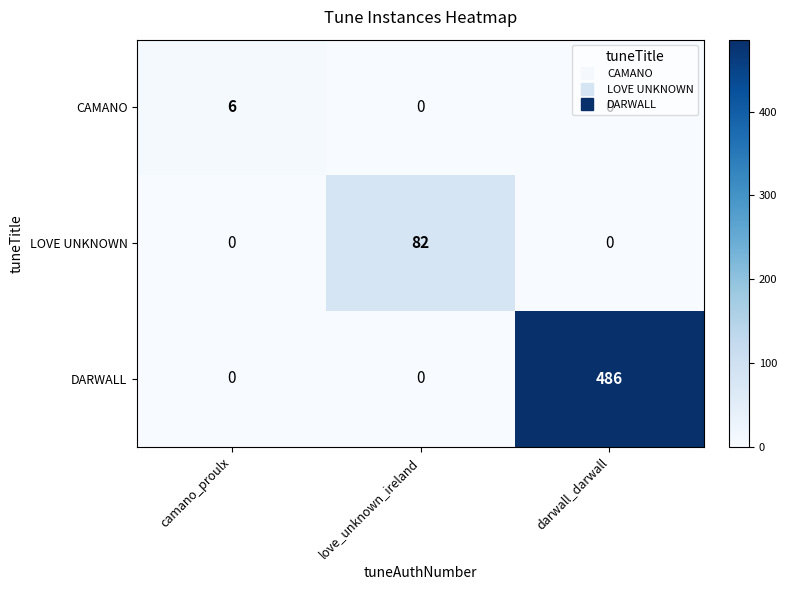

The CAMANO series shows 0 at darwall_darwall. True or false?

True